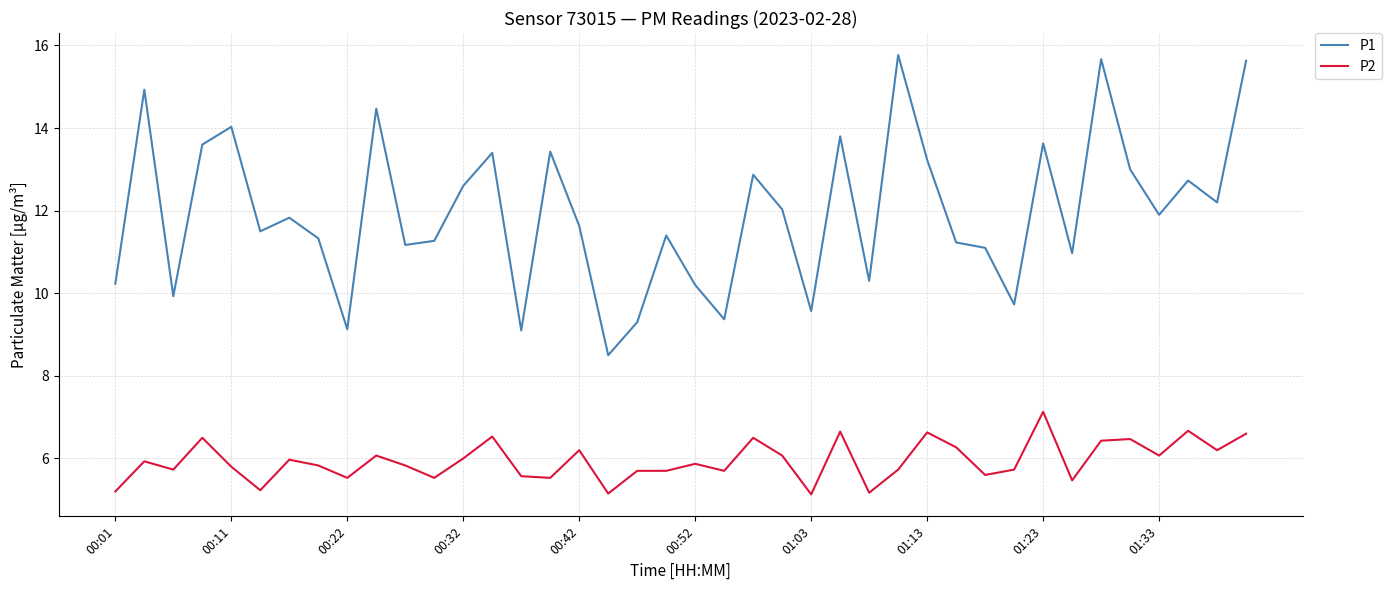

What is the lowest value of the P1 series?

8.5